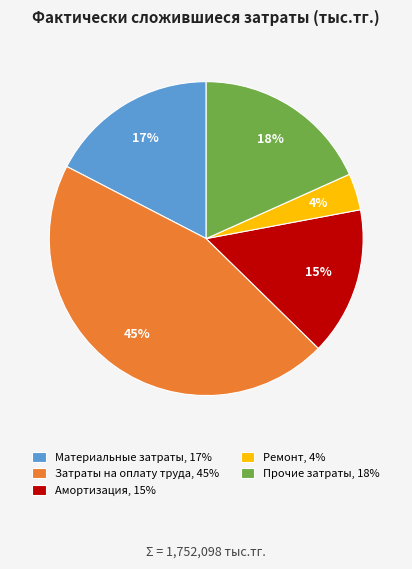

What percentage is the Затраты на оплату труда slice, to the nearest percent?

45%